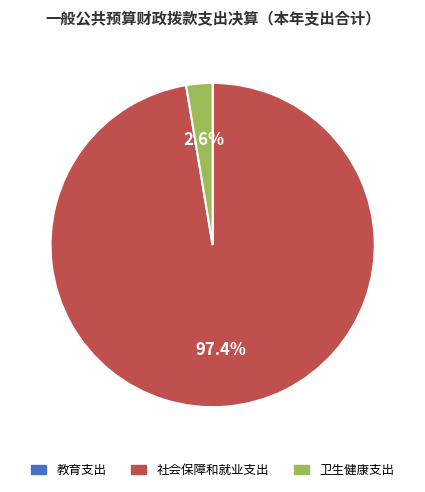

True or false: 卫生健康支出 accounts for 11% of the total.

False